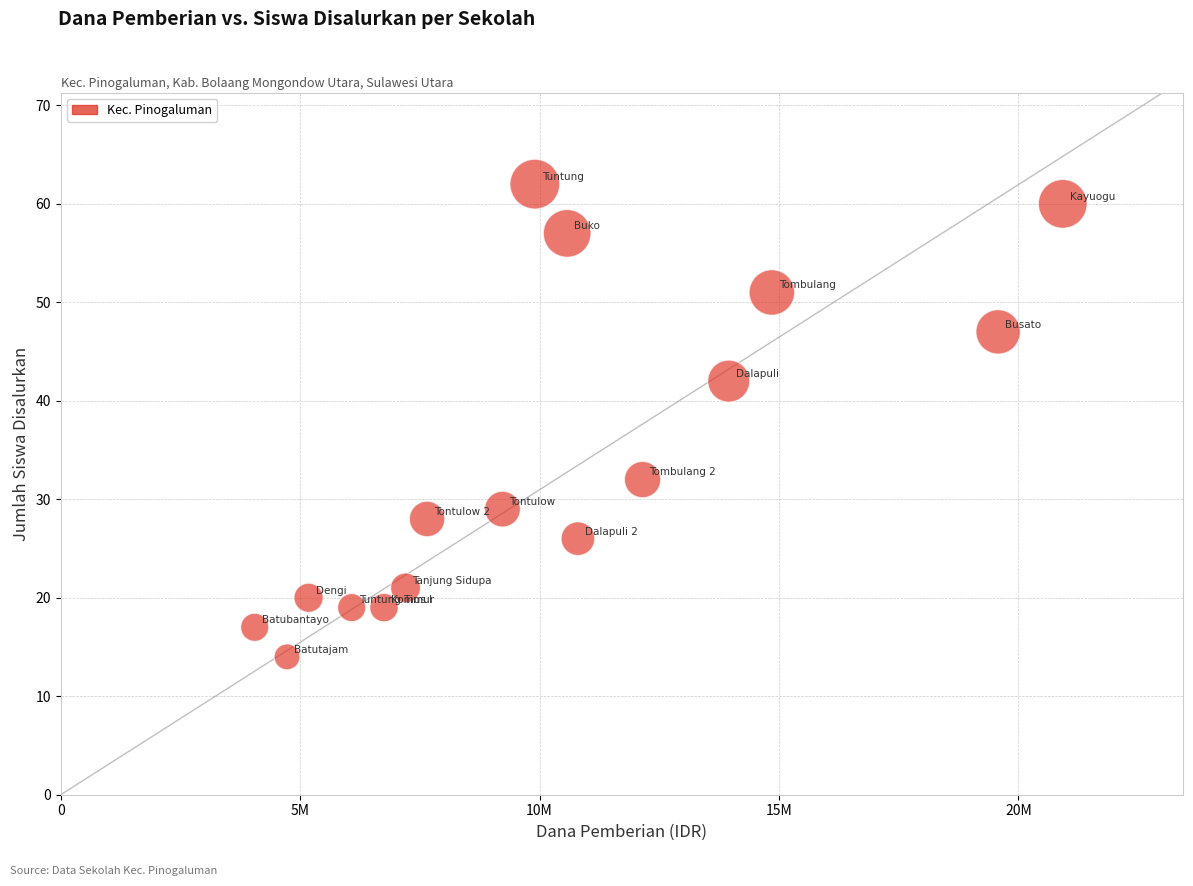

What Y value in the scatter plot is closest to 38?

42